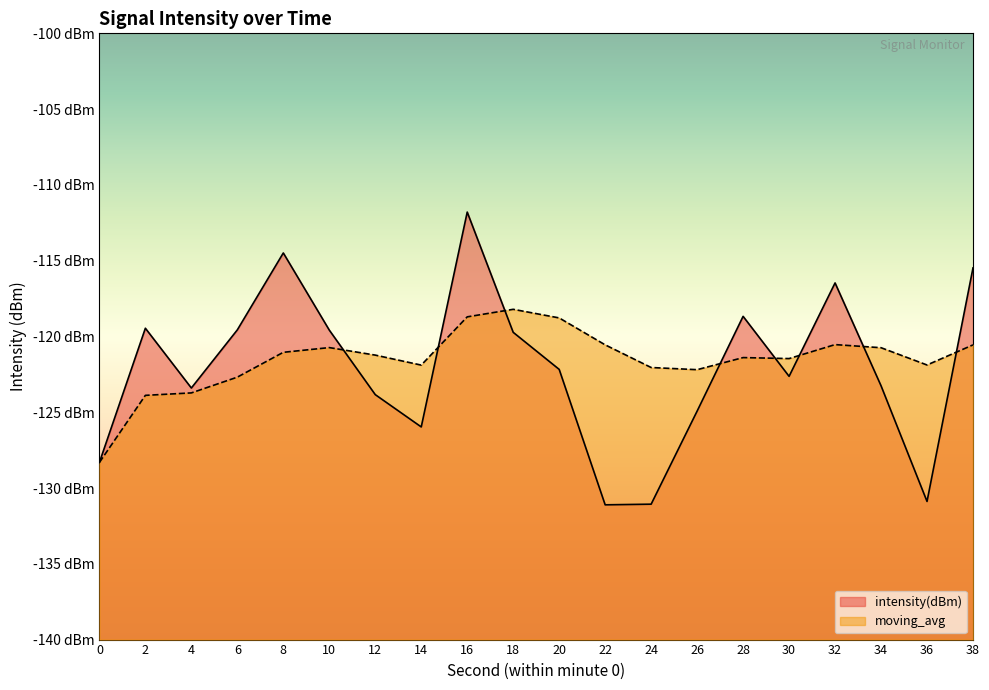

Rank the categories by intensity(dBm) value from highest to lowest.

16, 8, 38, 32, 28, 2, 6, 10, 18, 20, 30, 34, 4, 12, 26, 14, 0, 36, 24, 22